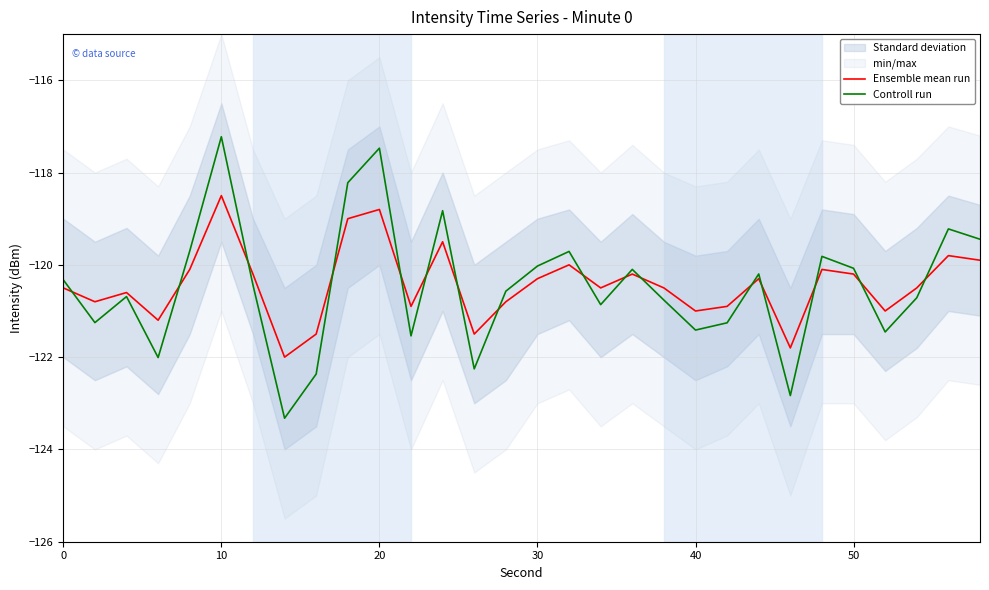

Count the number of categories in the chart.

30